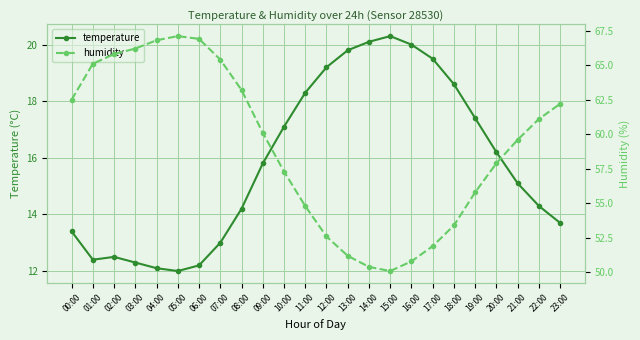

Reading left to right, list all the values displayed in this chart.

temperature: 00:00=13.4	01:00=12.4	02:00=12.5	03:00=12.3	04:00=12.1	05:00=12.0	06:00=12.2	07:00=13.0	08:00=14.2	09:00=15.8	10:00=17.1	11:00=18.3	12:00=19.2	13:00=19.8	14:00=20.1	15:00=20.3	16:00=20.0	17:00=19.5	18:00=18.6	19:00=17.4	20:00=16.2	21:00=15.1	22:00=14.3	23:00=13.7
humidity: 00:00=62.5	01:00=65.1	02:00=65.8	03:00=66.2	04:00=66.8	05:00=67.1	06:00=66.9	07:00=65.4	08:00=63.2	09:00=60.1	10:00=57.3	11:00=54.8	12:00=52.6	13:00=51.2	14:00=50.4	15:00=50.1	16:00=50.8	17:00=51.9	18:00=53.4	19:00=55.8	20:00=57.9	21:00=59.6	22:00=61.1	23:00=62.2